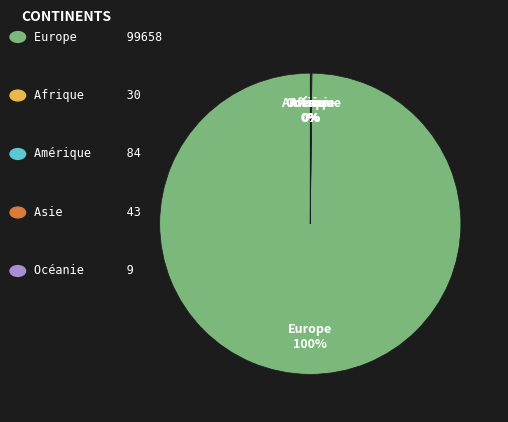

To the nearest percent, what percentage of the pie is Europe?

100%